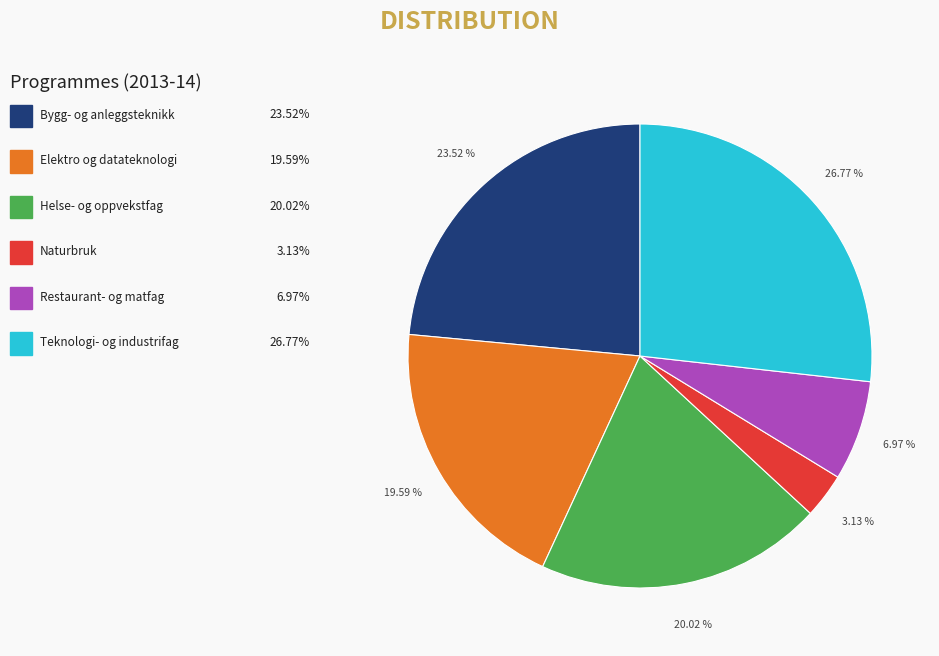

Count the number of slices in the pie.

6